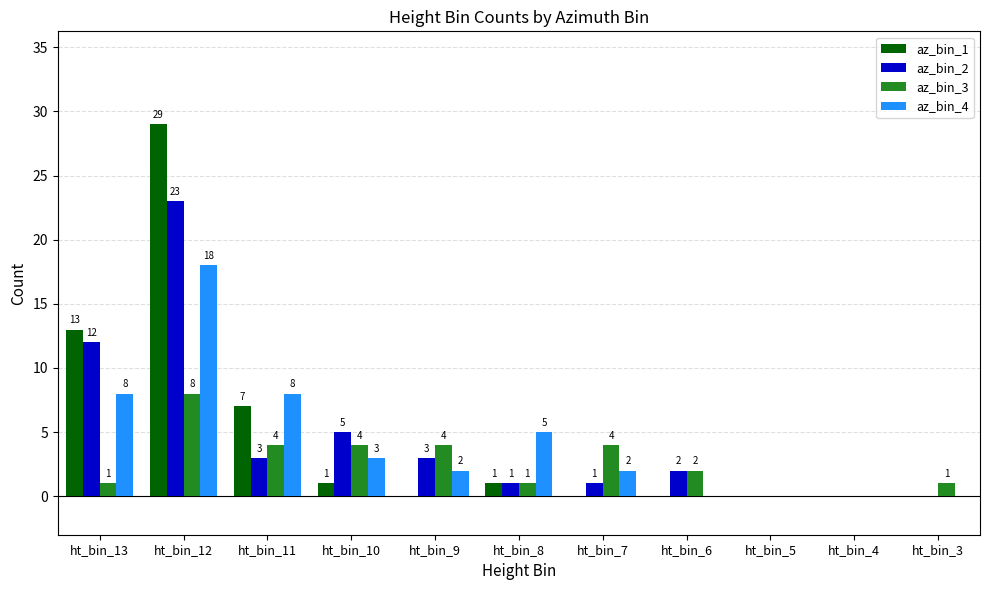

What is the difference between the az_bin_2 values at ht_bin_11 and ht_bin_5?

3